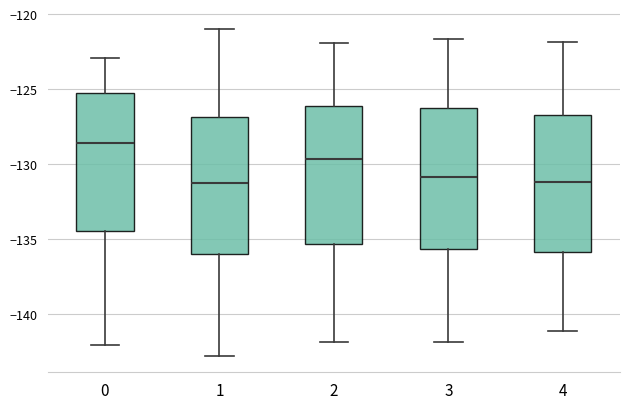

Reading left to right, transcribe this box plot: for each box, give where its median line is, the range the box spans, and where its two whiskers end, as read against the y-axis. The values are not printed on the chart, so give them approximately, as read against the axis.

0: median -128.5, box -134.5 to -125.0, whiskers -142.0 to -123.0
1: median -131.5, box -136.0 to -127.0, whiskers -143.0 to -121.0
2: median -129.5, box -135.5 to -126.0, whiskers -142.0 to -122.0
3: median -131.0, box -135.5 to -126.5, whiskers -142.0 to -121.5
4: median -131.0, box -136.0 to -126.5, whiskers -141.0 to -122.0